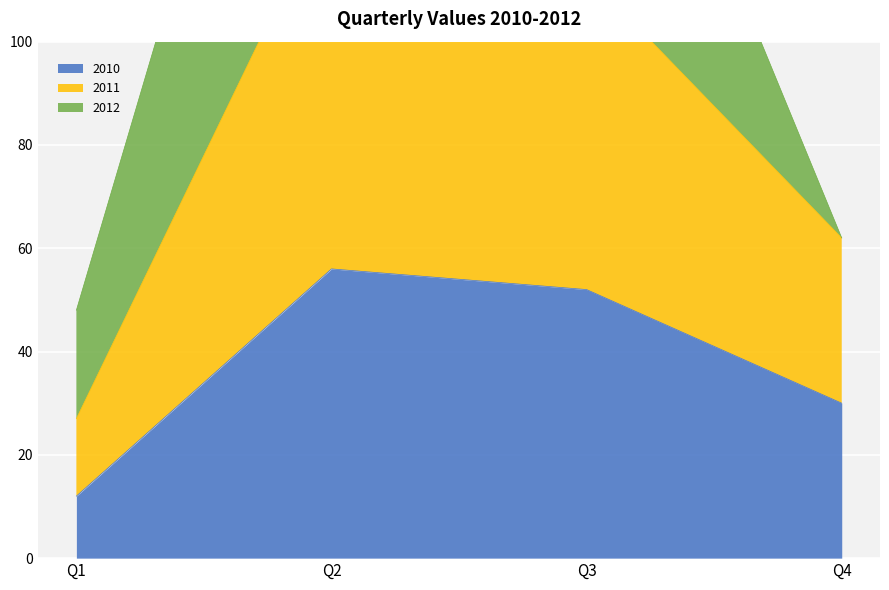

Which series has the widest spread of values?

2011